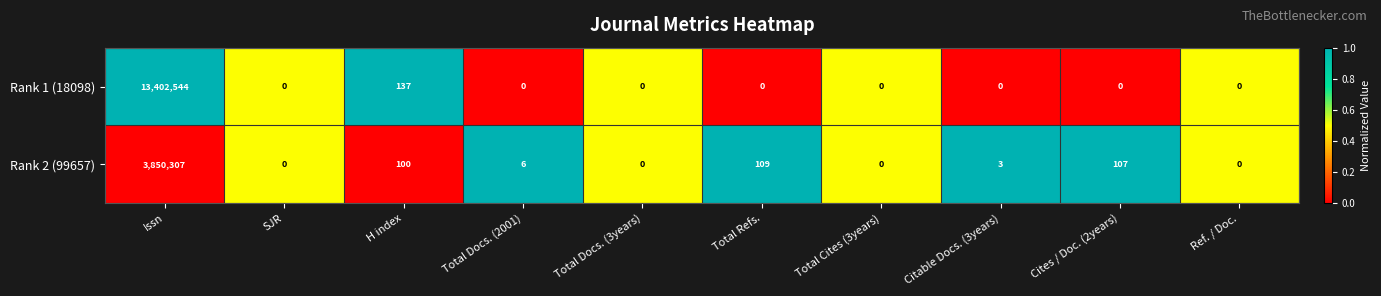

Is it true that Rank 2 (99657) equals -1688867 at Ref. / Doc.?

False